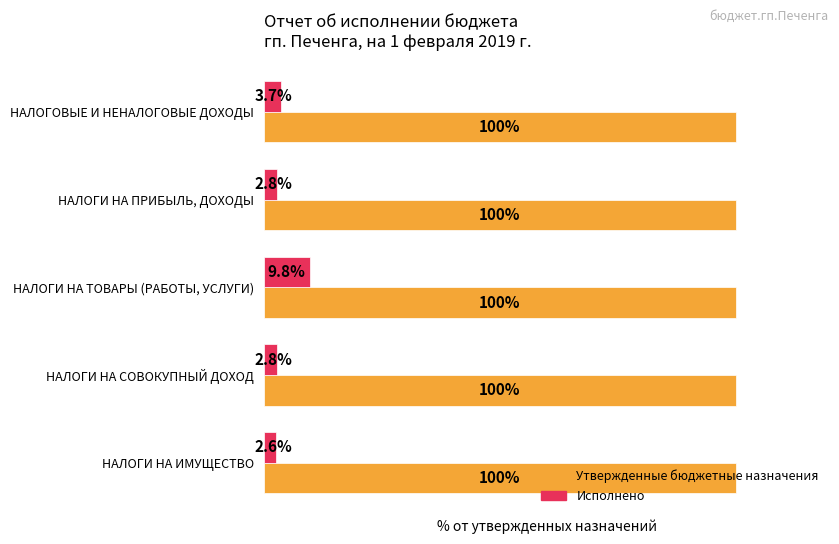

Which category has the lowest value in the Исполнено series?

НАЛОГИ НА ИМУЩЕСТВО